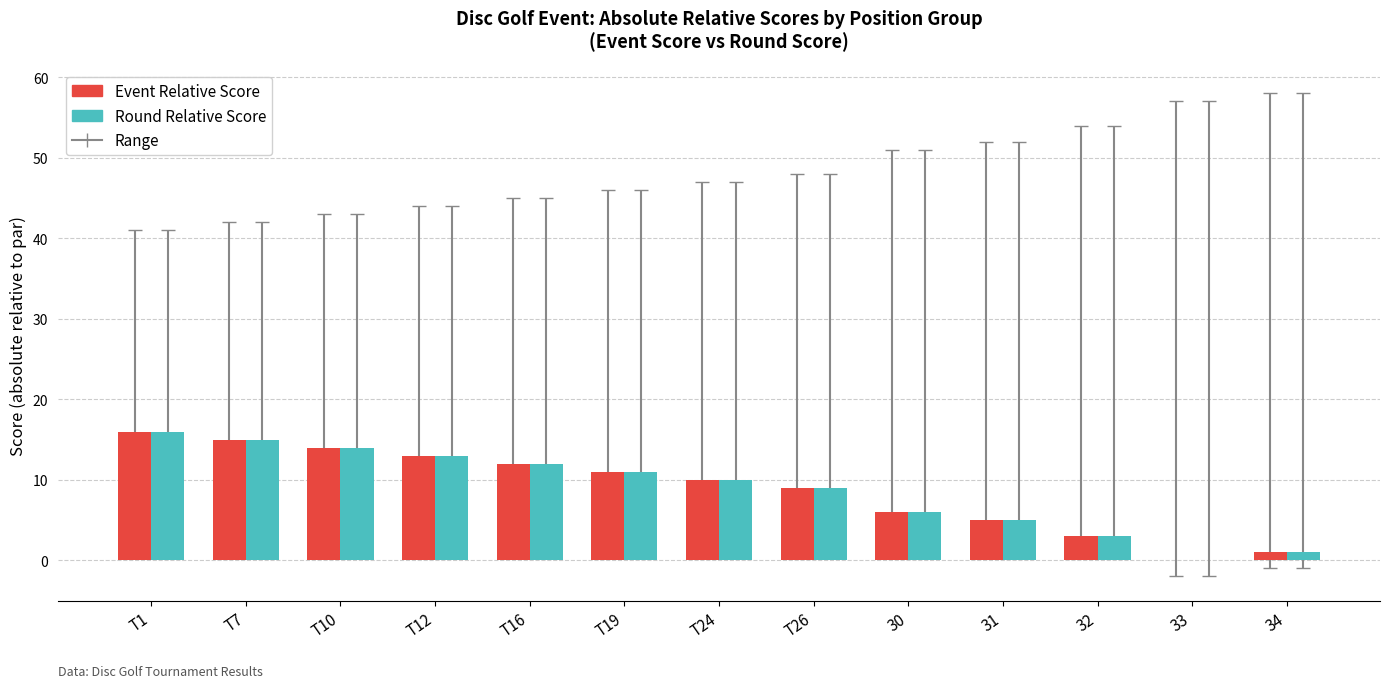

At which label is Round Relative Score closest to 8?

T26